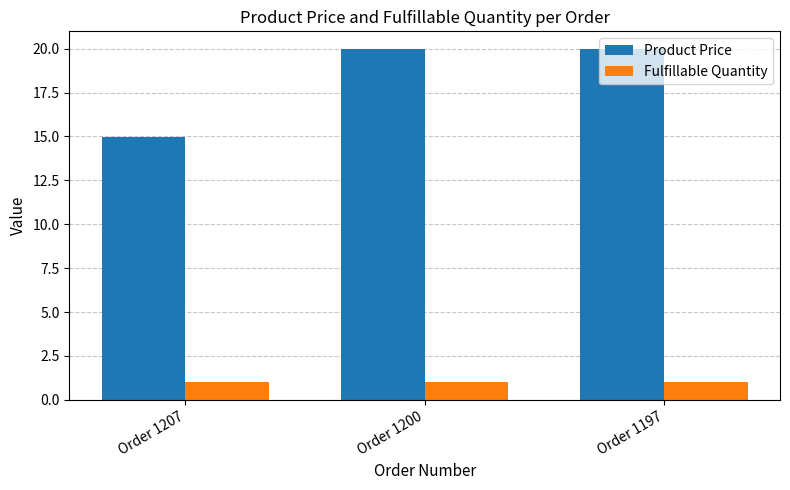

What value does the Fulfillable Quantity series have at Order 1207?

1.0